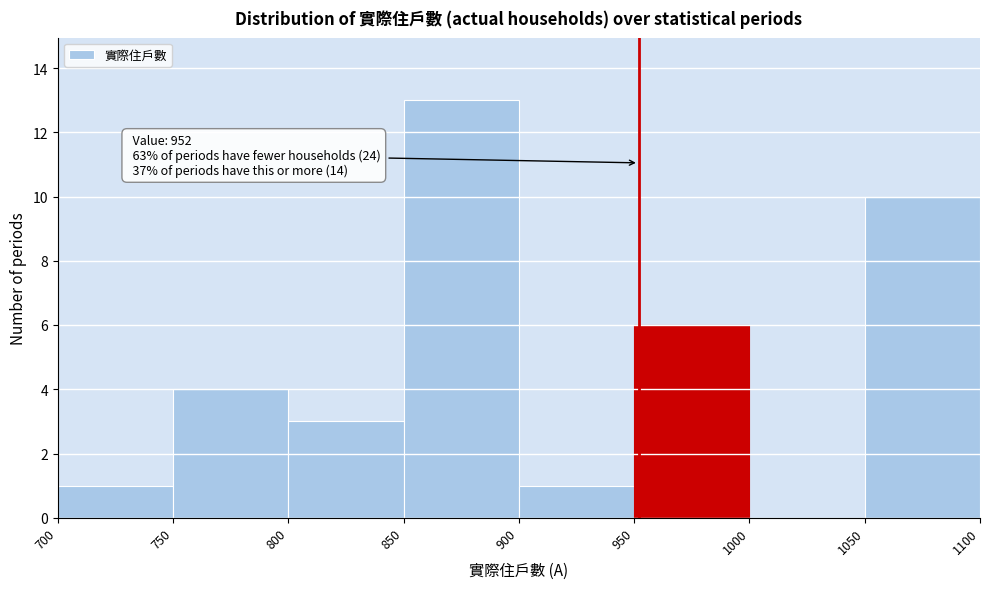

Over which range of the x-axis is the bar tallest?

850 to 900